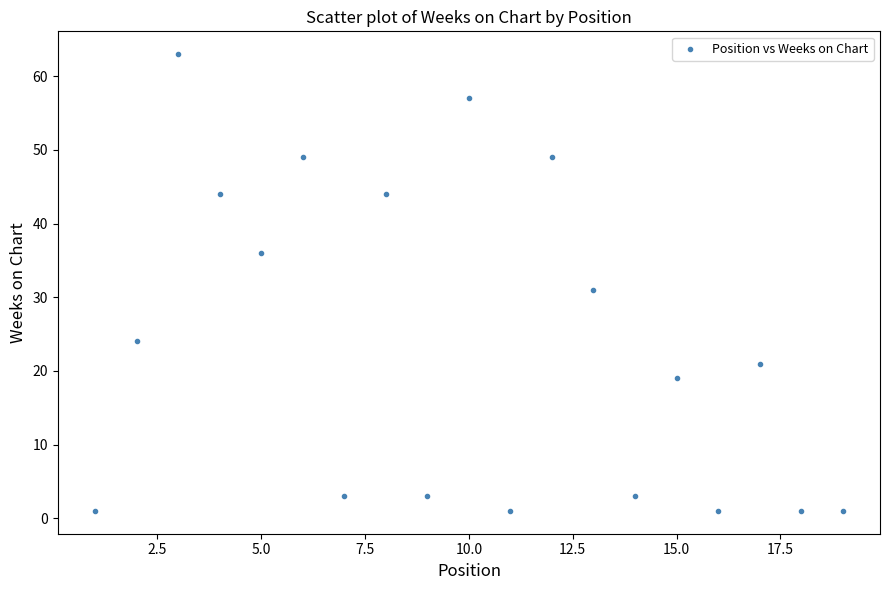

What Y value in the scatter plot is closest to 32?

31